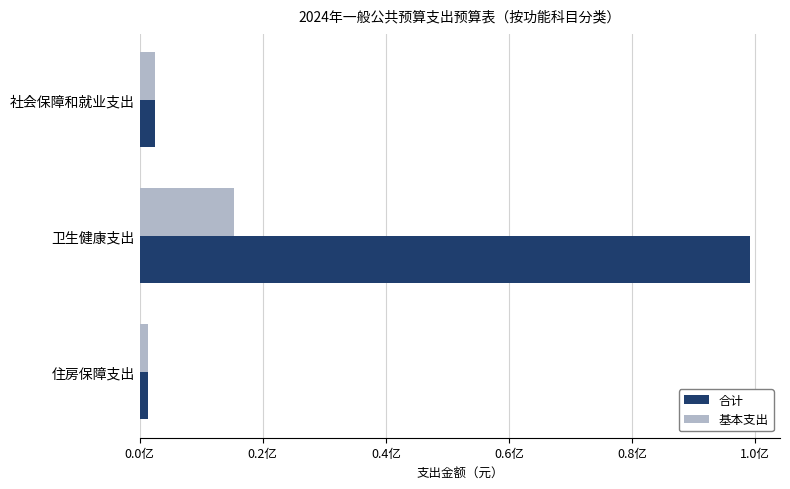

At how many categories does at least one series exceed 68321705?

1